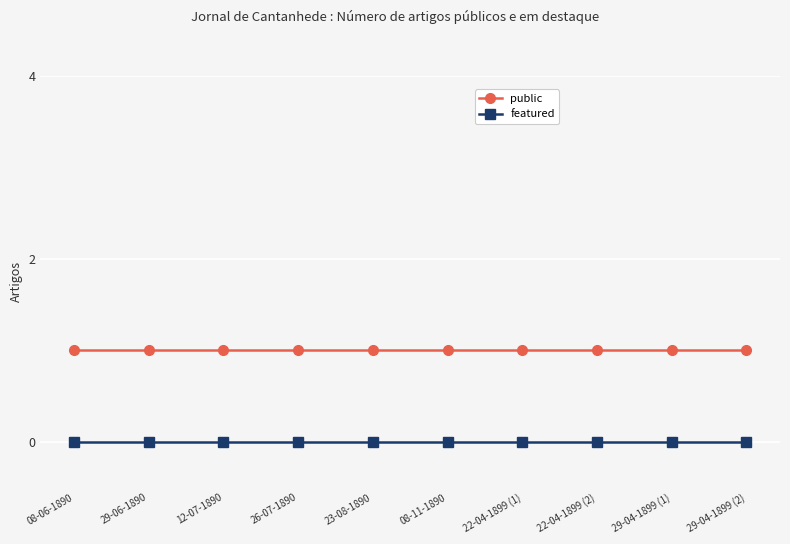

What is the total value across all series at 29-06-1890?

1